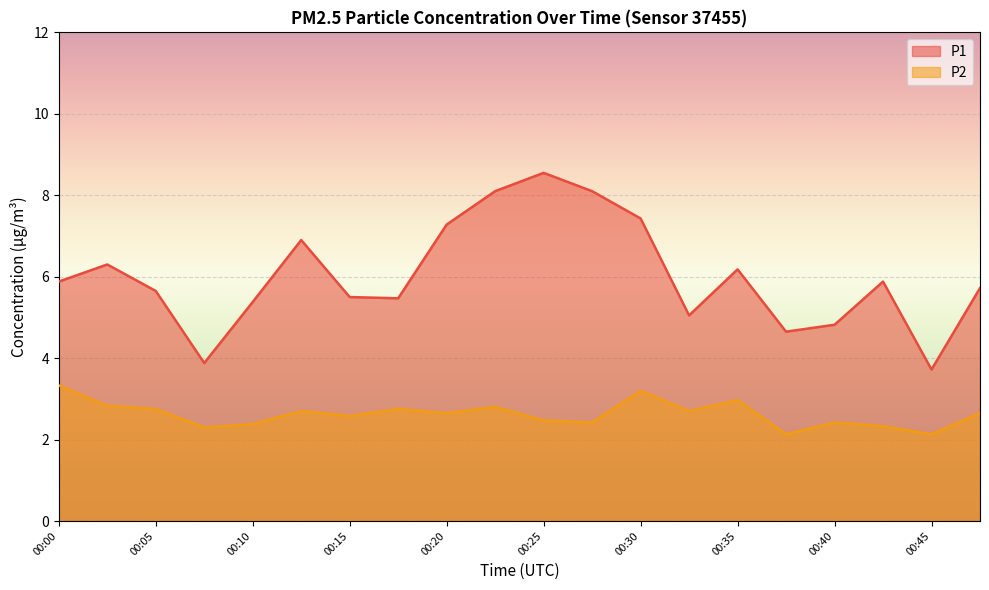

Which series changed the most between 00:27 and 00:40?

P1